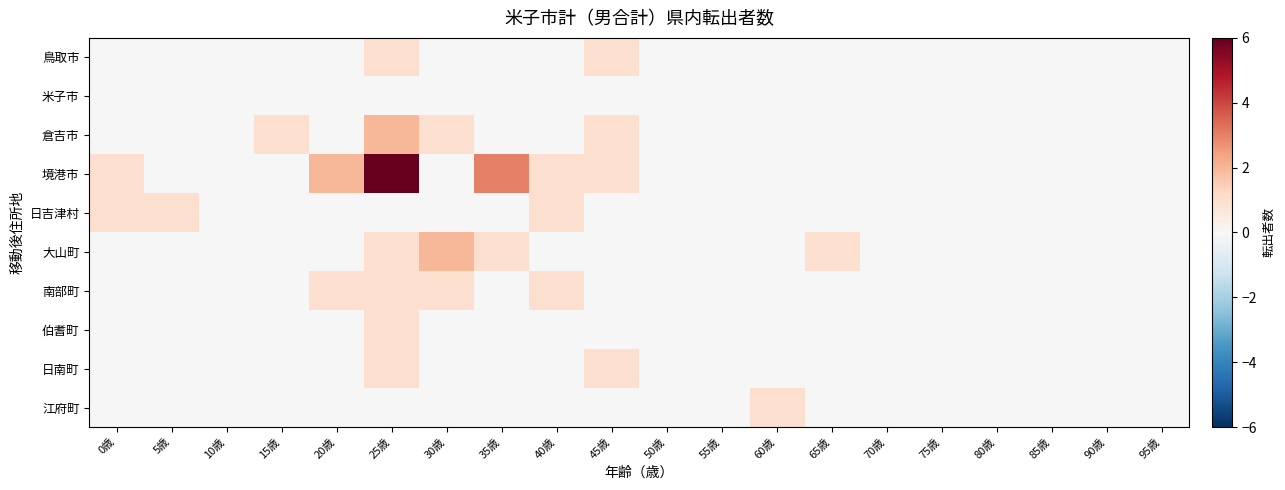

Reading left to right, list all the values displayed in this chart.

鳥取市: 0歳=0	5歳=0	10歳=0	15歳=0	20歳=0	25歳=1	30歳=0	35歳=0	40歳=0	45歳=1	50歳=0	55歳=0	60歳=0	65歳=0	70歳=0	75歳=0	80歳=0	85歳=0	90歳=0	95歳=0
米子市: 0歳=0	5歳=0	10歳=0	15歳=0	20歳=0	25歳=0	30歳=0	35歳=0	40歳=0	45歳=0	50歳=0	55歳=0	60歳=0	65歳=0	70歳=0	75歳=0	80歳=0	85歳=0	90歳=0	95歳=0
倉吉市: 0歳=0	5歳=0	10歳=0	15歳=1	20歳=0	25歳=2	30歳=1	35歳=0	40歳=0	45歳=1	50歳=0	55歳=0	60歳=0	65歳=0	70歳=0	75歳=0	80歳=0	85歳=0	90歳=0	95歳=0
境港市: 0歳=1	5歳=0	10歳=0	15歳=0	20歳=2	25歳=6	30歳=0	35歳=3	40歳=1	45歳=1	50歳=0	55歳=0	60歳=0	65歳=0	70歳=0	75歳=0	80歳=0	85歳=0	90歳=0	95歳=0
日吉津村: 0歳=1	5歳=1	10歳=0	15歳=0	20歳=0	25歳=0	30歳=0	35歳=0	40歳=1	45歳=0	50歳=0	55歳=0	60歳=0	65歳=0	70歳=0	75歳=0	80歳=0	85歳=0	90歳=0	95歳=0
大山町: 0歳=0	5歳=0	10歳=0	15歳=0	20歳=0	25歳=1	30歳=2	35歳=1	40歳=0	45歳=0	50歳=0	55歳=0	60歳=0	65歳=1	70歳=0	75歳=0	80歳=0	85歳=0	90歳=0	95歳=0
南部町: 0歳=0	5歳=0	10歳=0	15歳=0	20歳=1	25歳=1	30歳=1	35歳=0	40歳=1	45歳=0	50歳=0	55歳=0	60歳=0	65歳=0	70歳=0	75歳=0	80歳=0	85歳=0	90歳=0	95歳=0
伯耆町: 0歳=0	5歳=0	10歳=0	15歳=0	20歳=0	25歳=1	30歳=0	35歳=0	40歳=0	45歳=0	50歳=0	55歳=0	60歳=0	65歳=0	70歳=0	75歳=0	80歳=0	85歳=0	90歳=0	95歳=0
日南町: 0歳=0	5歳=0	10歳=0	15歳=0	20歳=0	25歳=1	30歳=0	35歳=0	40歳=0	45歳=1	50歳=0	55歳=0	60歳=0	65歳=0	70歳=0	75歳=0	80歳=0	85歳=0	90歳=0	95歳=0
江府町: 0歳=0	5歳=0	10歳=0	15歳=0	20歳=0	25歳=0	30歳=0	35歳=0	40歳=0	45歳=0	50歳=0	55歳=0	60歳=1	65歳=0	70歳=0	75歳=0	80歳=0	85歳=0	90歳=0	95歳=0